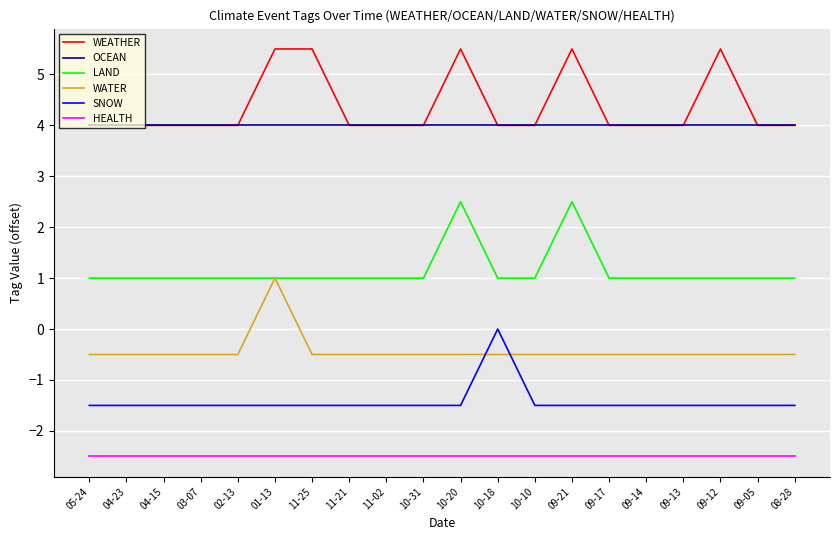

The WEATHER series shows 4.0 at 09-17. True or false?

True